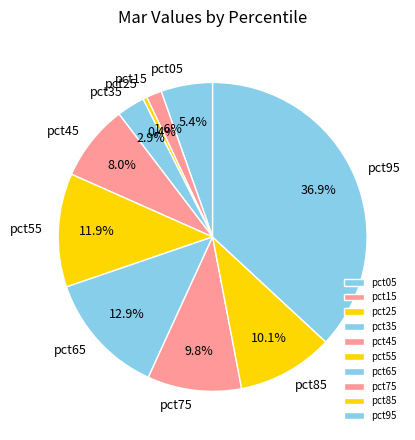

Which category has the smallest portion of the pie?

pct25